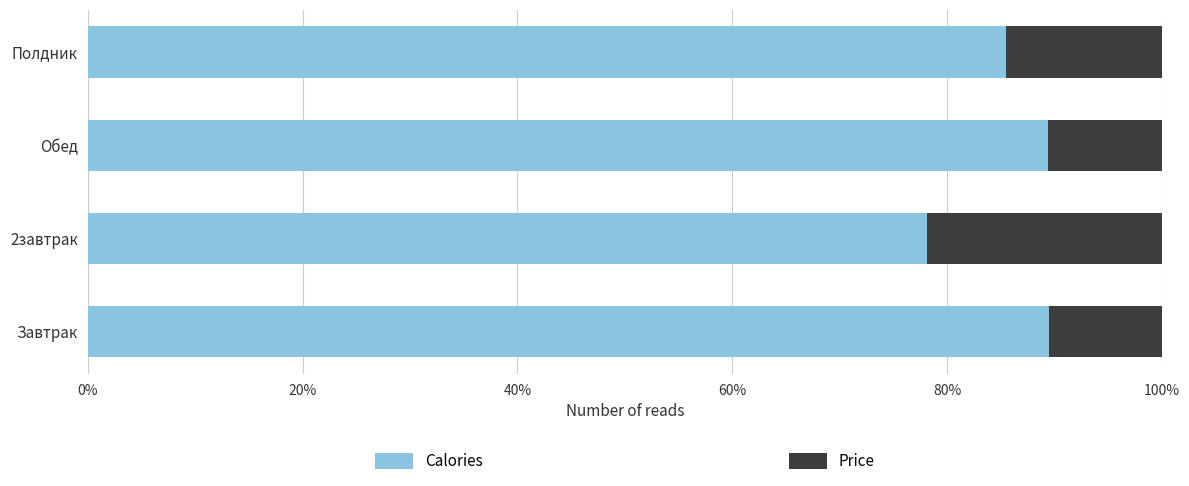

The Calories series shows 85.5 at Полдник. True or false?

True